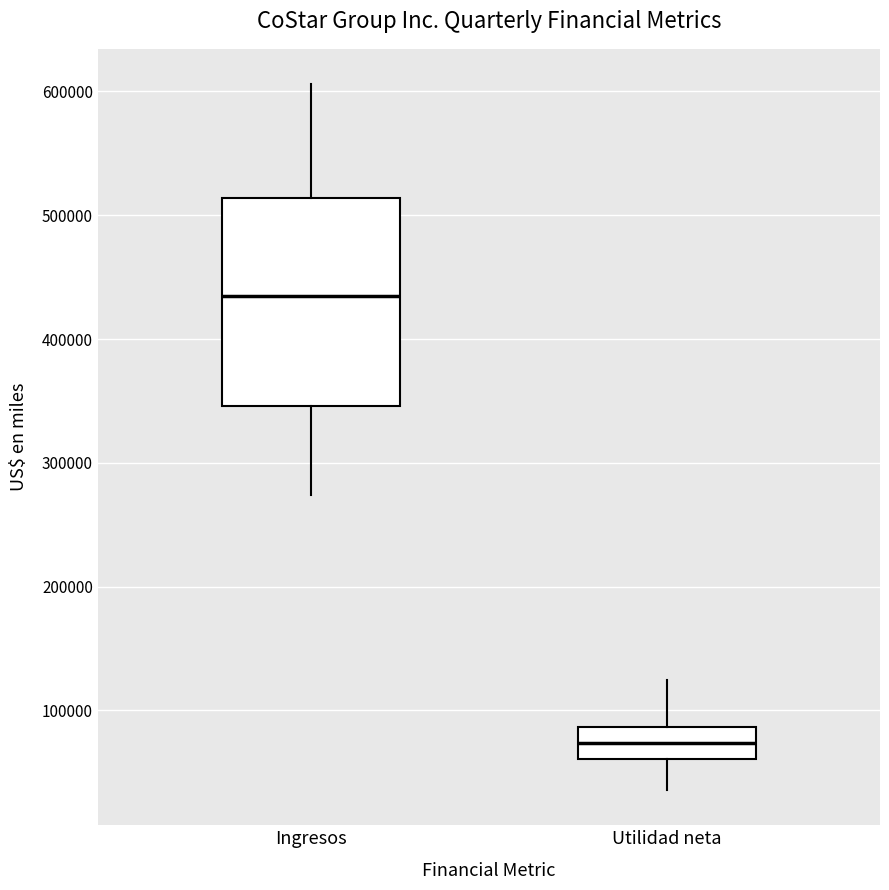

Which box's median line is the highest?

Ingresos